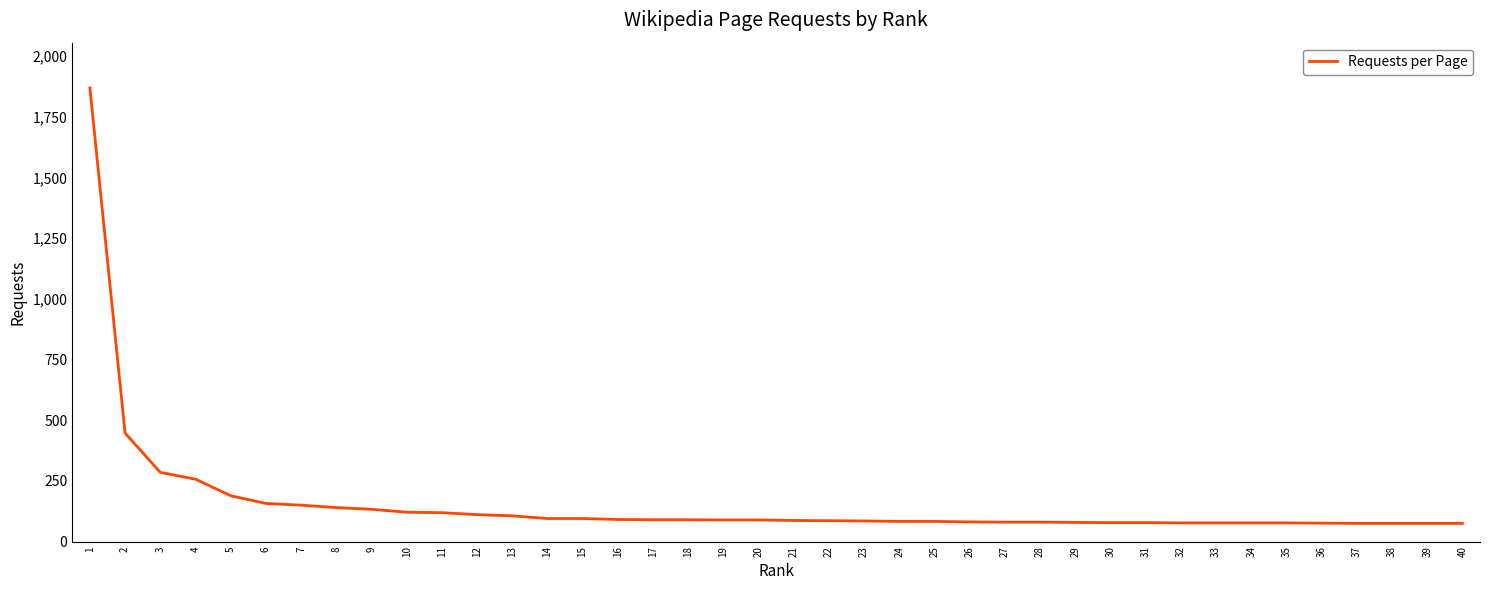

What is the change in value from 13 to 15?

-11